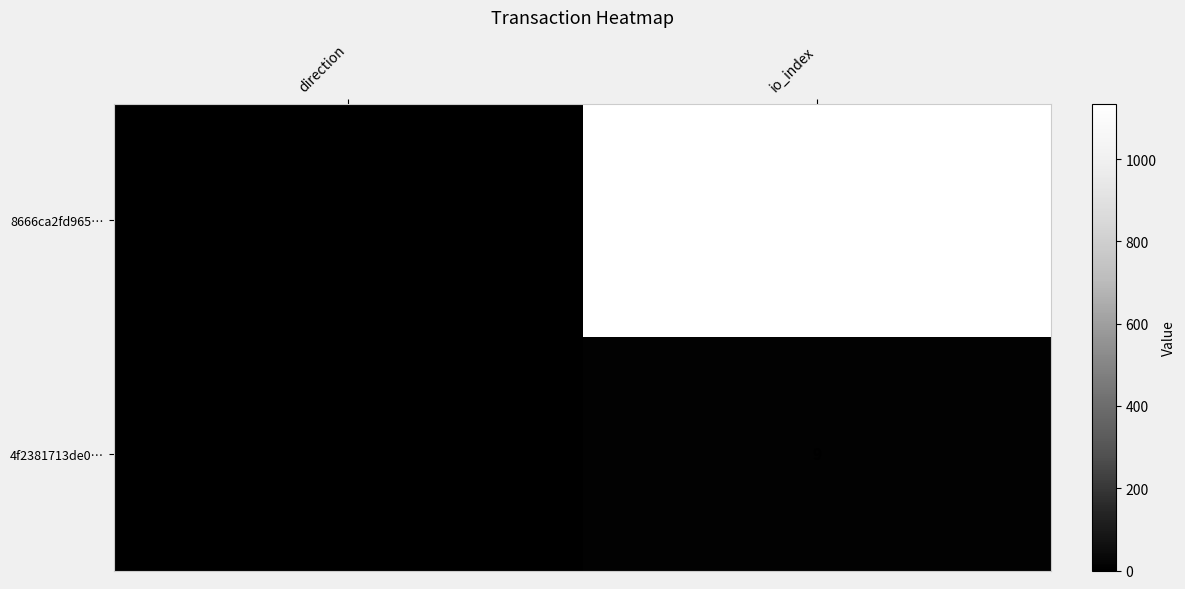

What is the greatest value displayed?

1135